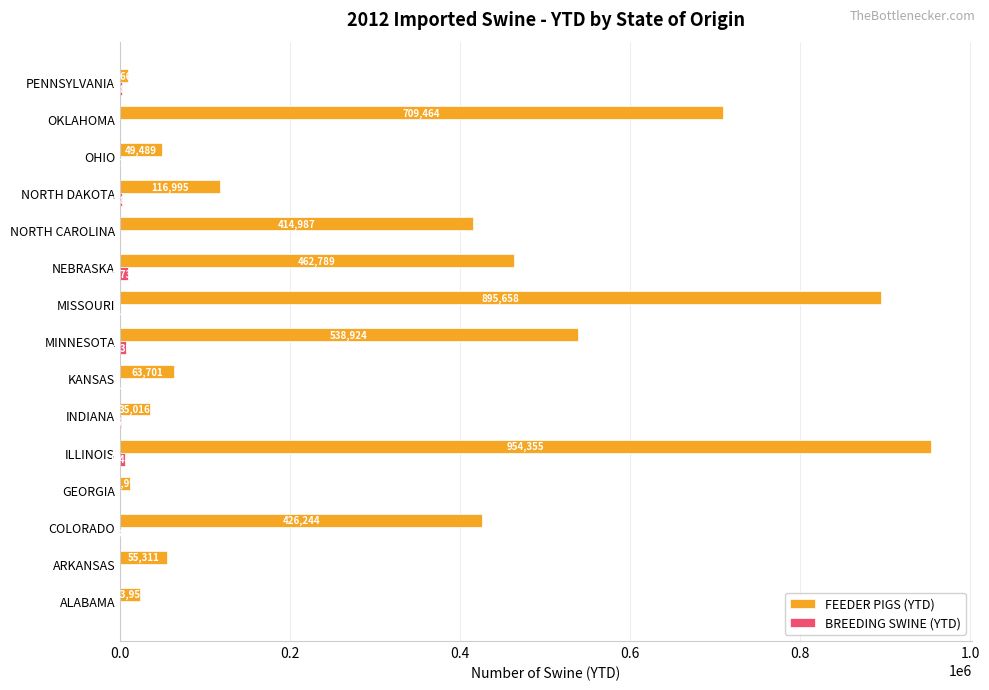

Where is FEEDER PIGS (YTD) nearest to the value 482008?

NEBRASKA